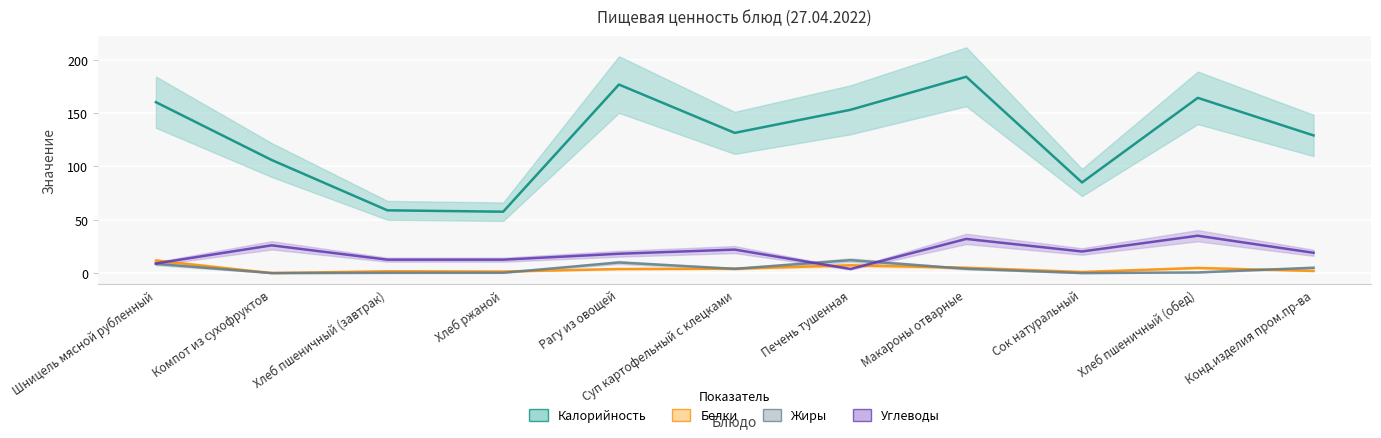

What is the value of the Белки point at the 6th from the left?

4.1